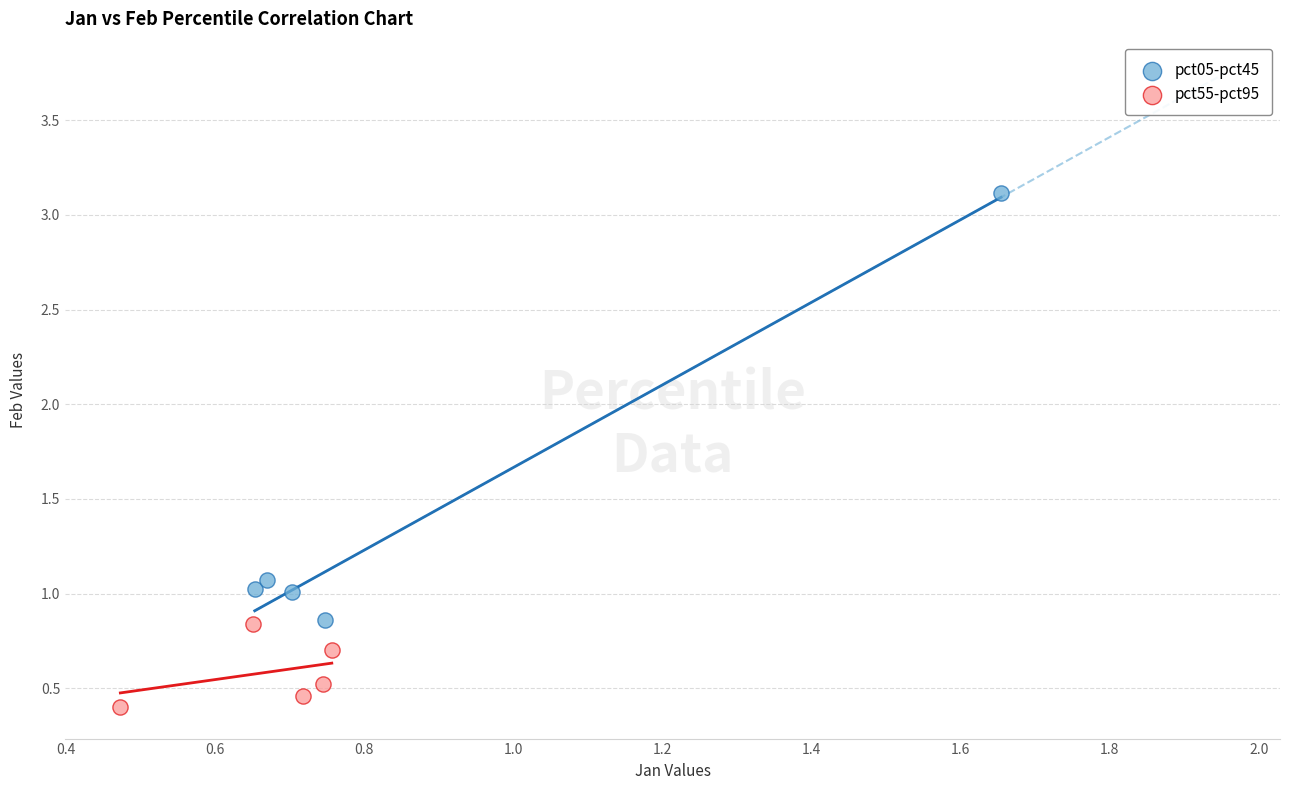

Which series reaches the maximum Y coordinate?

pct05-pct45